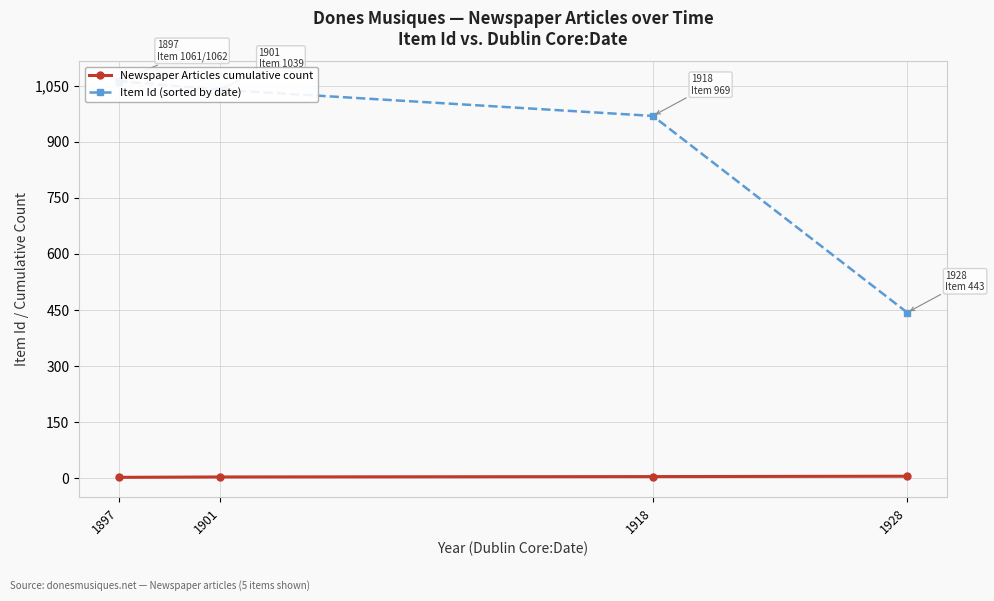

Is it true that Newspaper Articles cumulative count equals 3 at 1901?

True